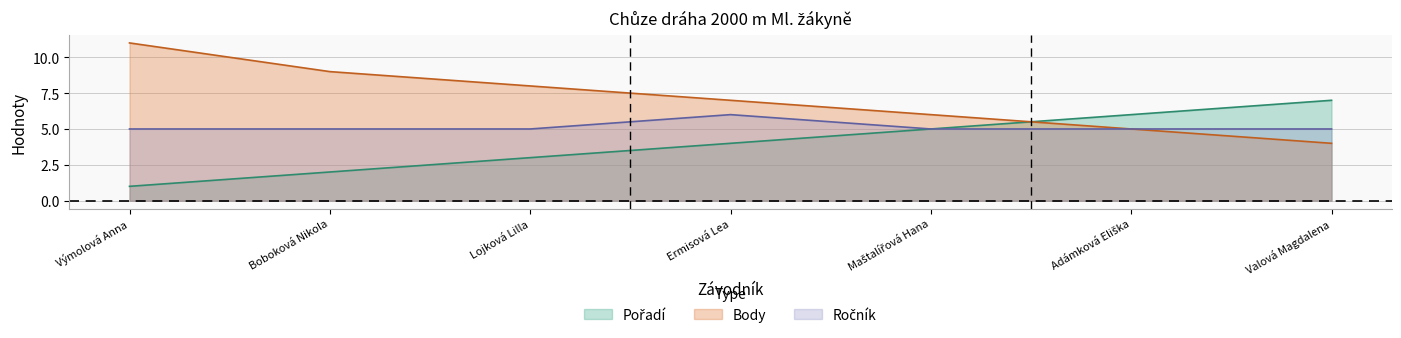

What is the total value across all series at Adámková Eliška?

16